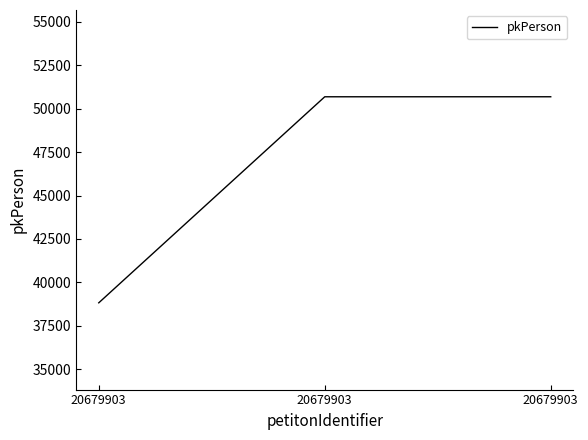

What is the sum of the values at 20679903 and 20679903?

89505